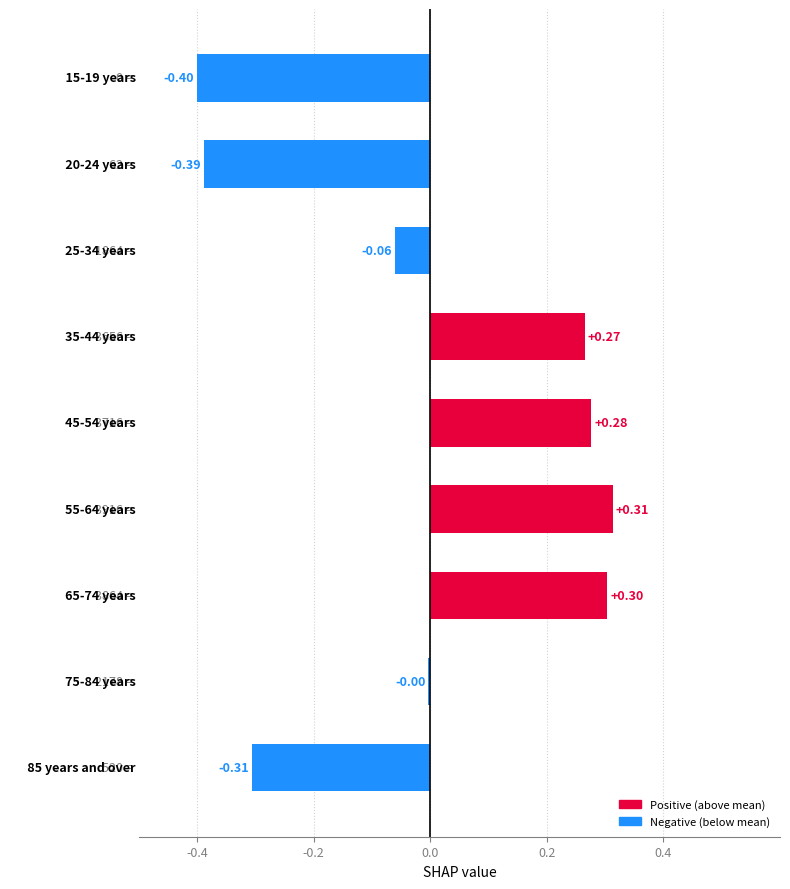

How many values are below 0?

5